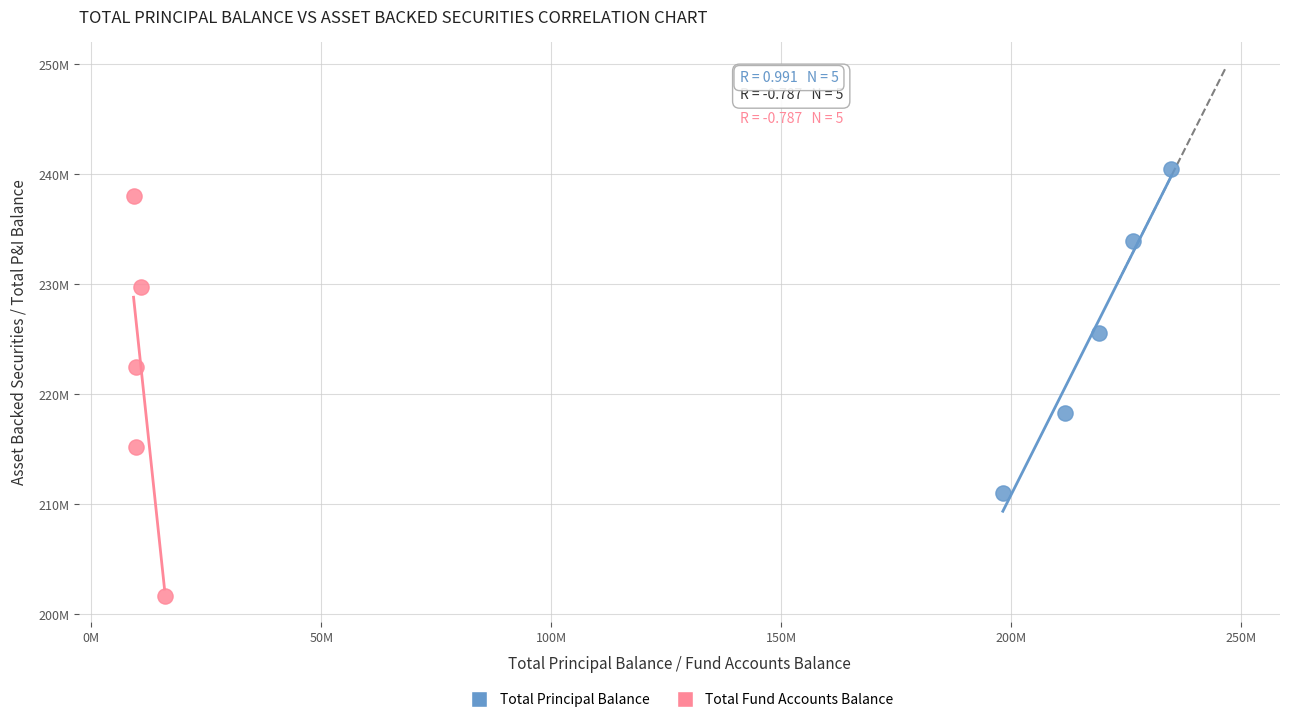

Which series contains the highest Y value?

Total Principal Balance